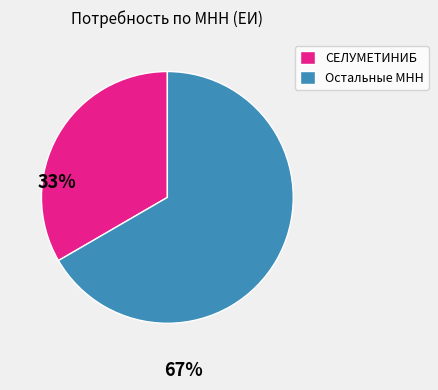

Approximately how many times larger is the value at Остальные МНН compared to СЕЛУМЕТИНИБ?

2.0